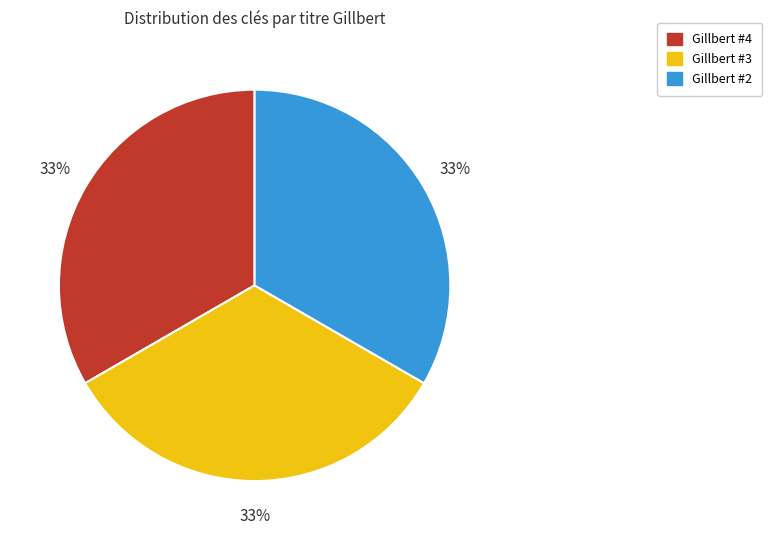

Is there a majority slice in this chart?

No